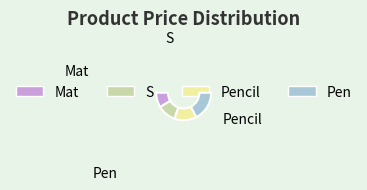

Is it true that Pen is 35% of the pie?

True